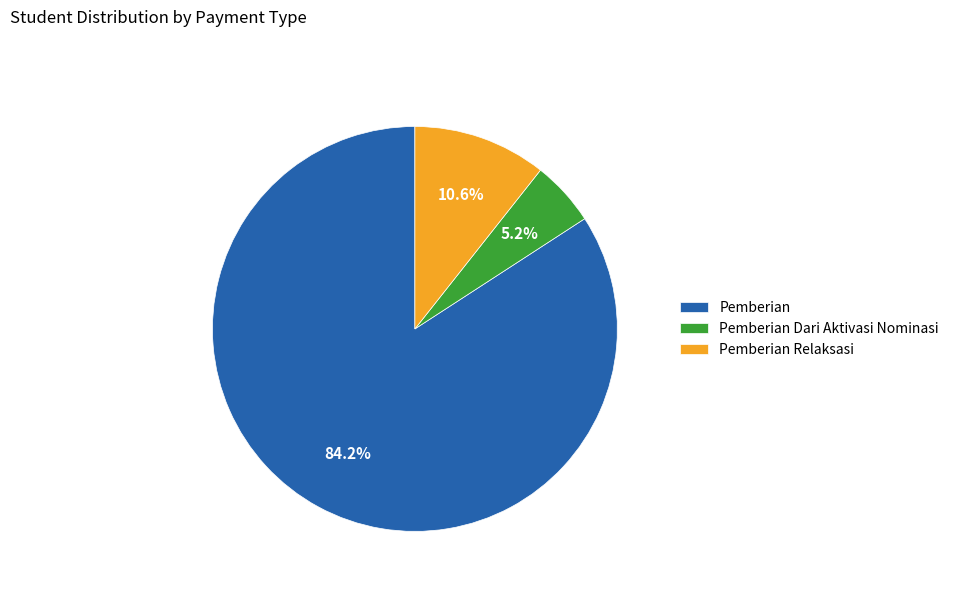

Which slice is the smallest?

Pemberian Dari Aktivasi Nominasi